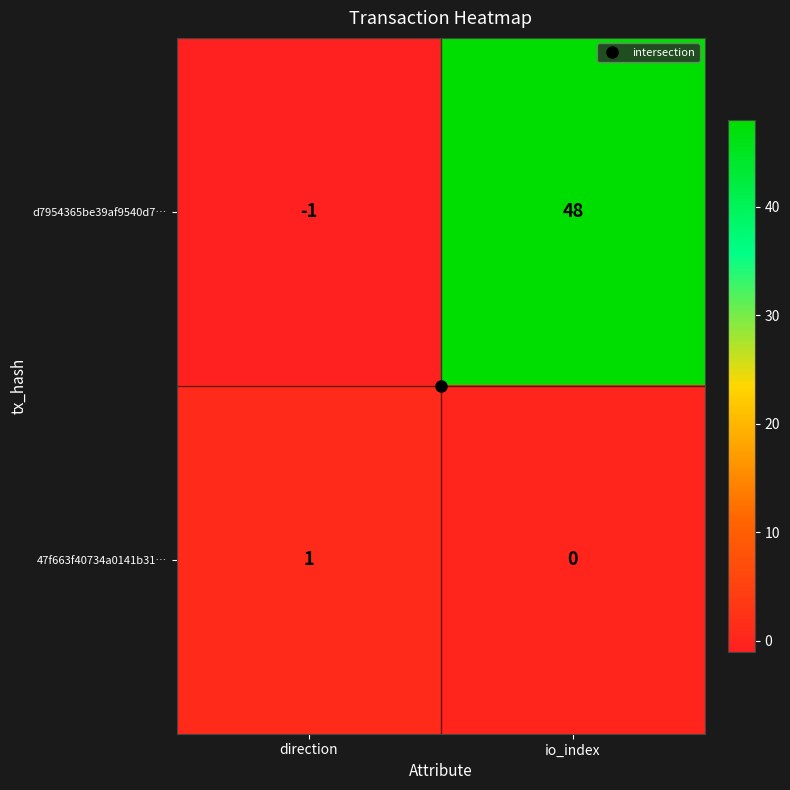

At which category does the chart reach its minimum across all series?

direction